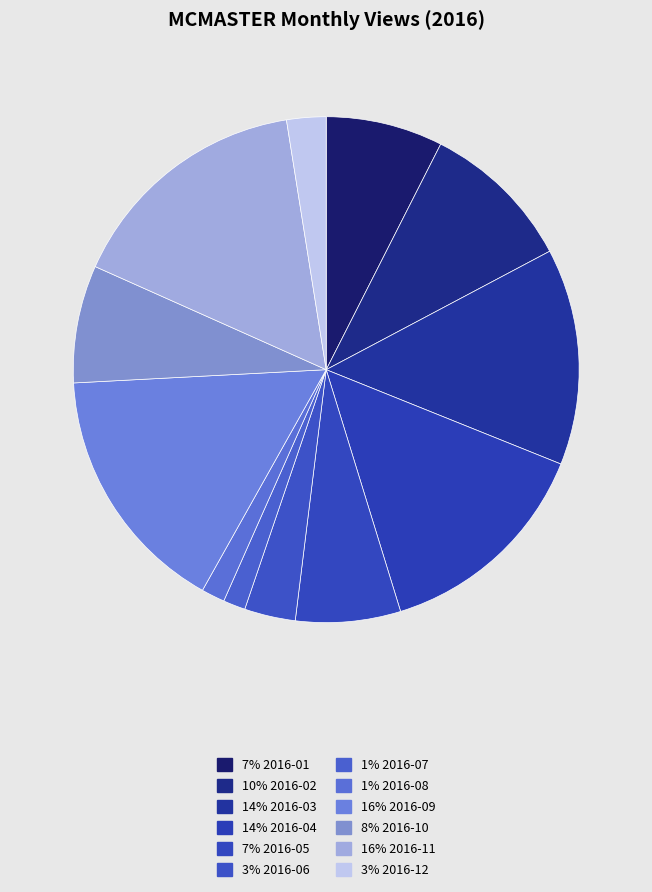

Which slice is the largest?

2016-09